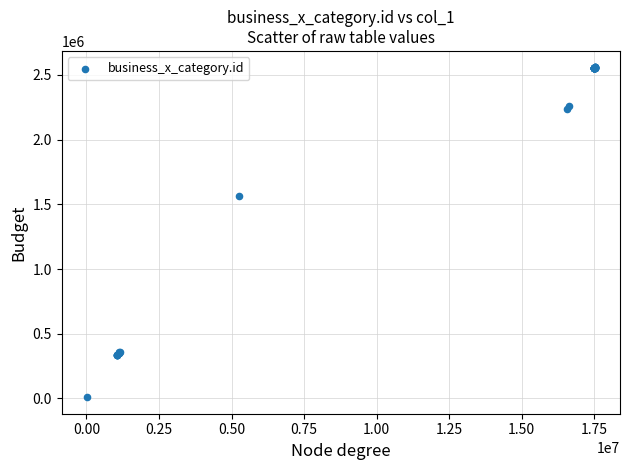

What Y value in the scatter plot is closest to 1283488?

1561325